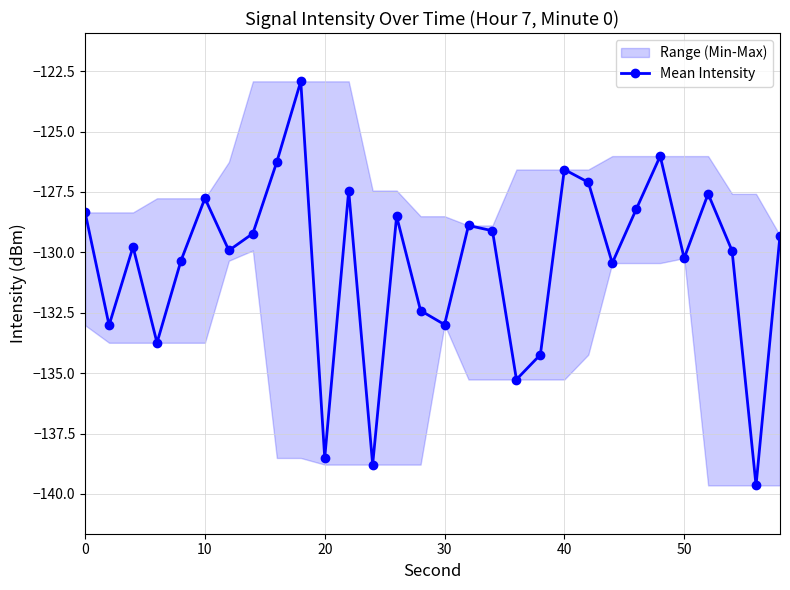

How many data points are above -129?

12